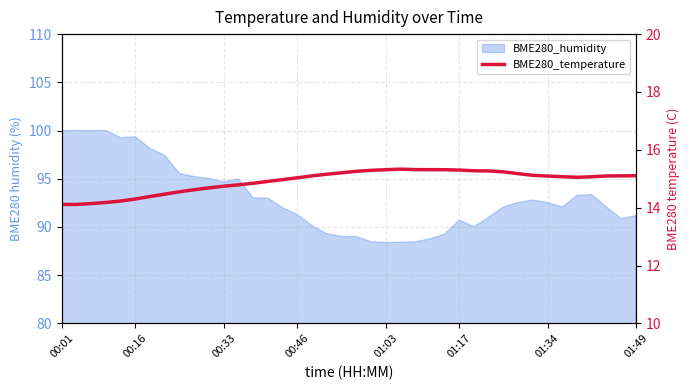

Where is the data nearest to the value 14?

00:01